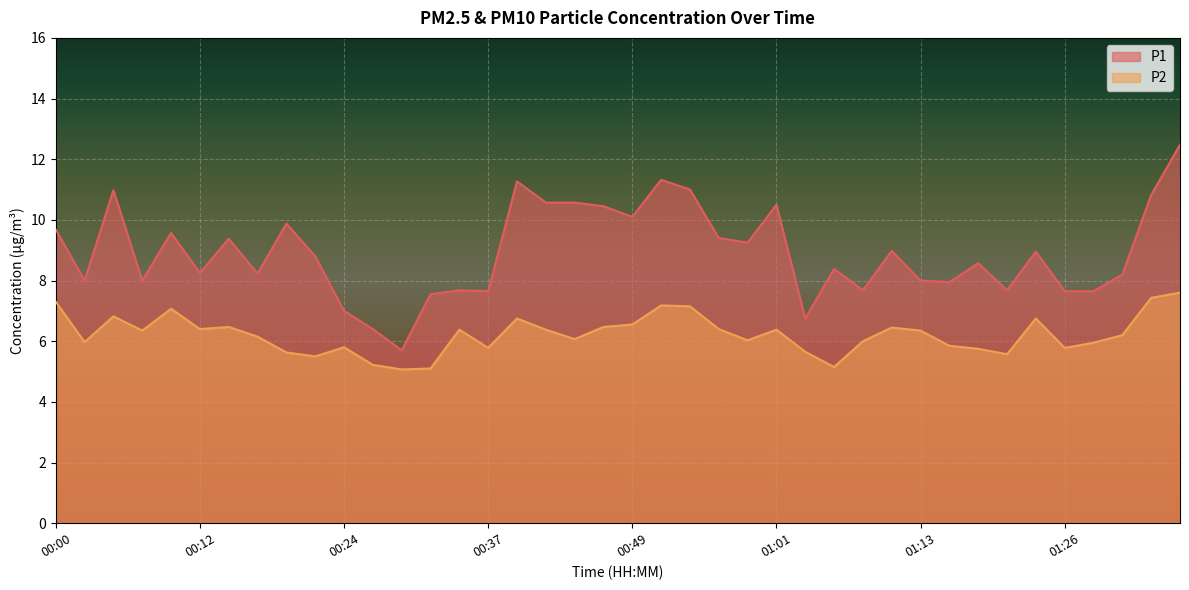

True or false: P2 and P1 intersect in this chart.

False